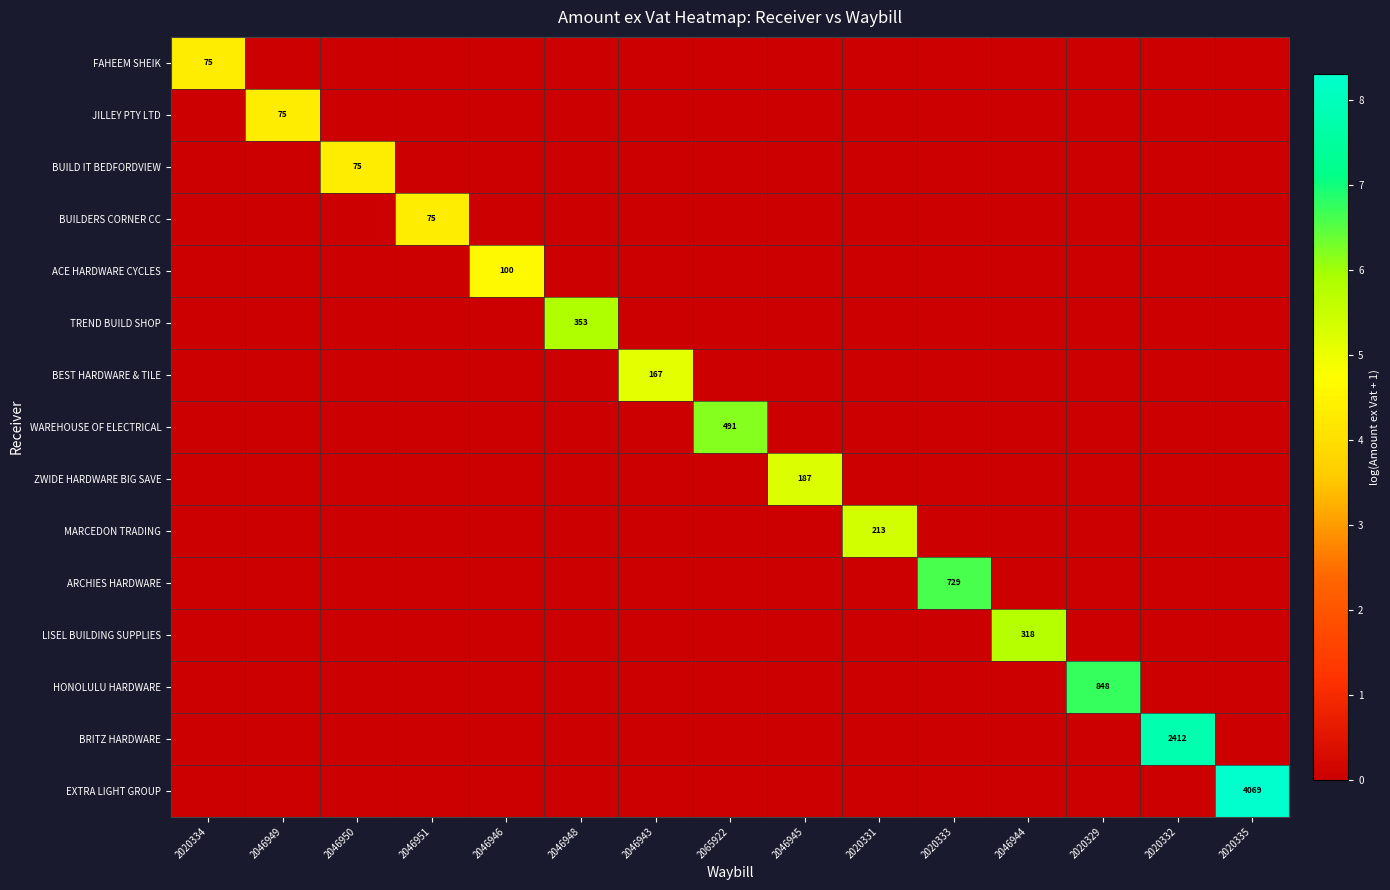

Which series changed the most between 2046950 and 2020333?

ARCHIES HARDWARE